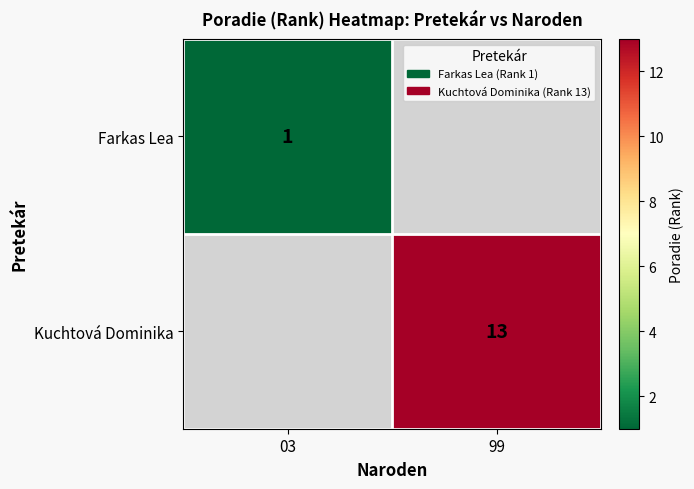

What is the maximum value shown in the chart?

13.0